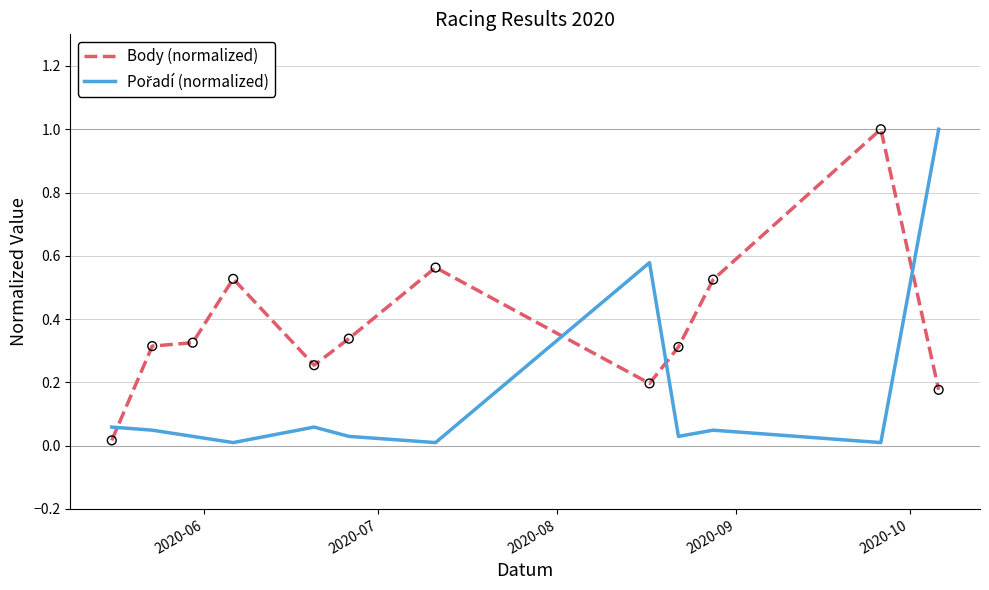

What is the greatest value displayed?

1.0